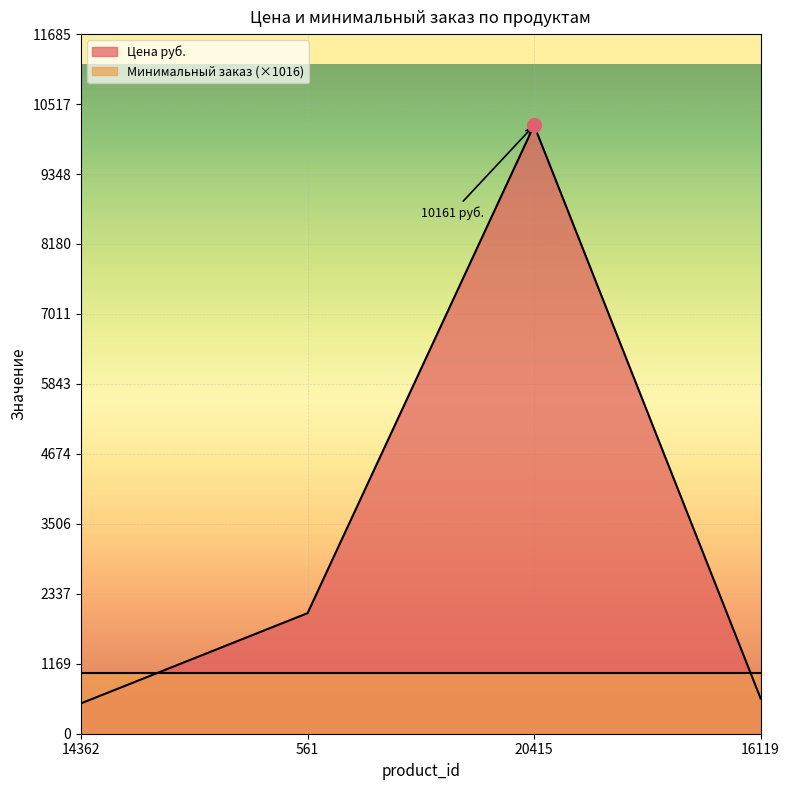

True or false: there are more than 0 points higher than both neighbors.

True